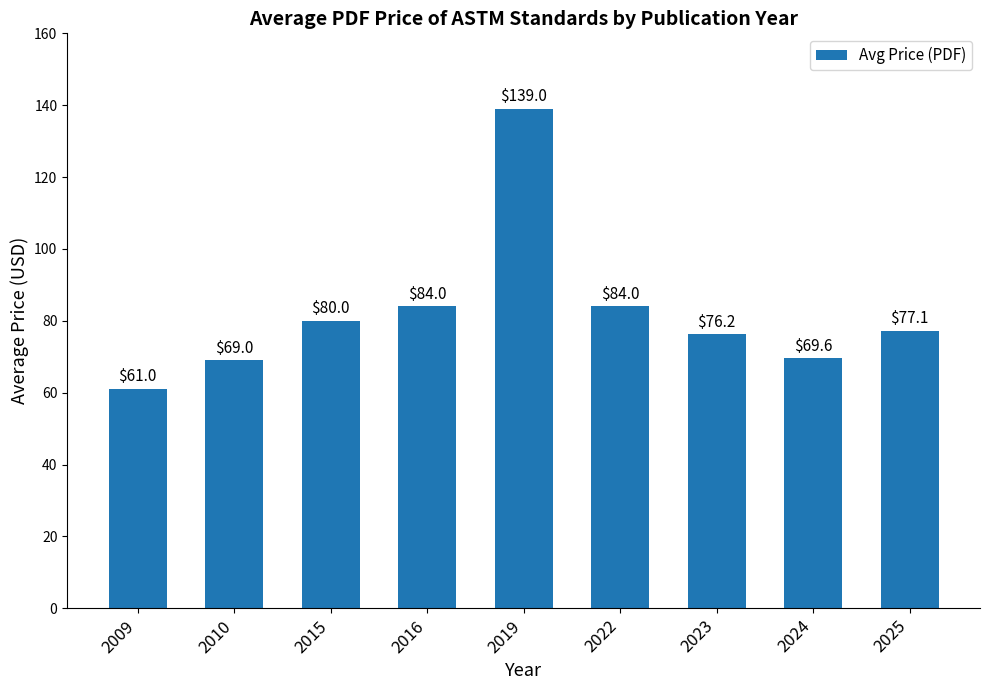

What is the difference between the values at 2023 and 2009?

15.2